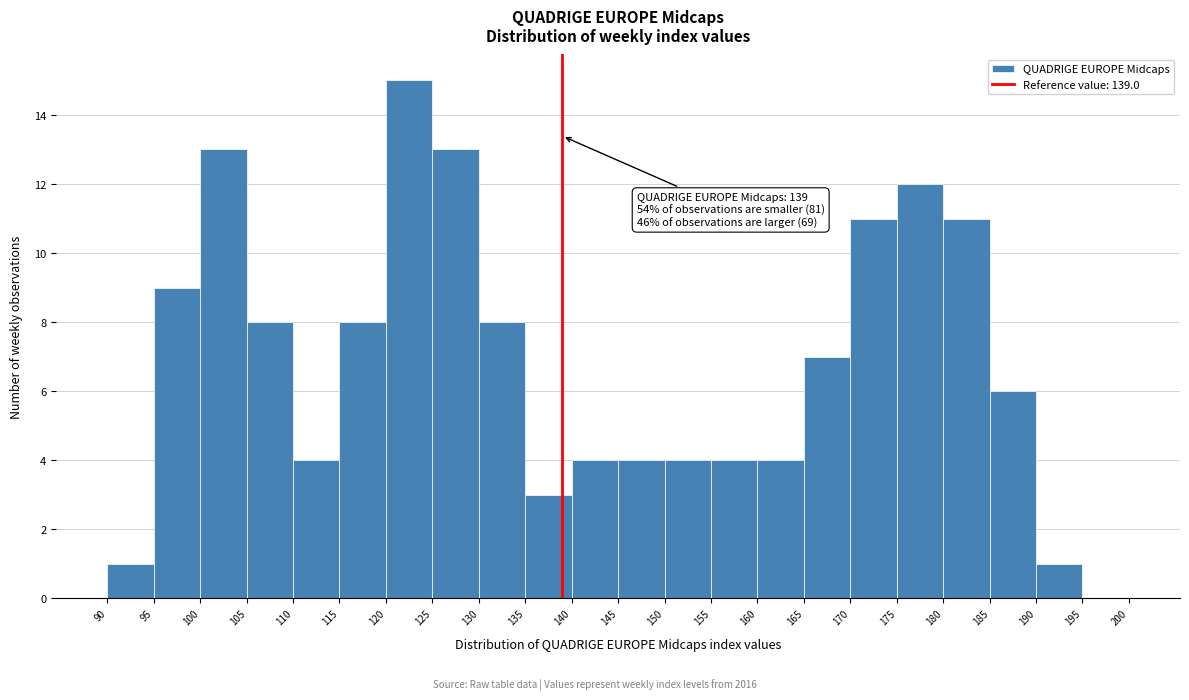

Over which range of the x-axis is the bar tallest?

120 to 125